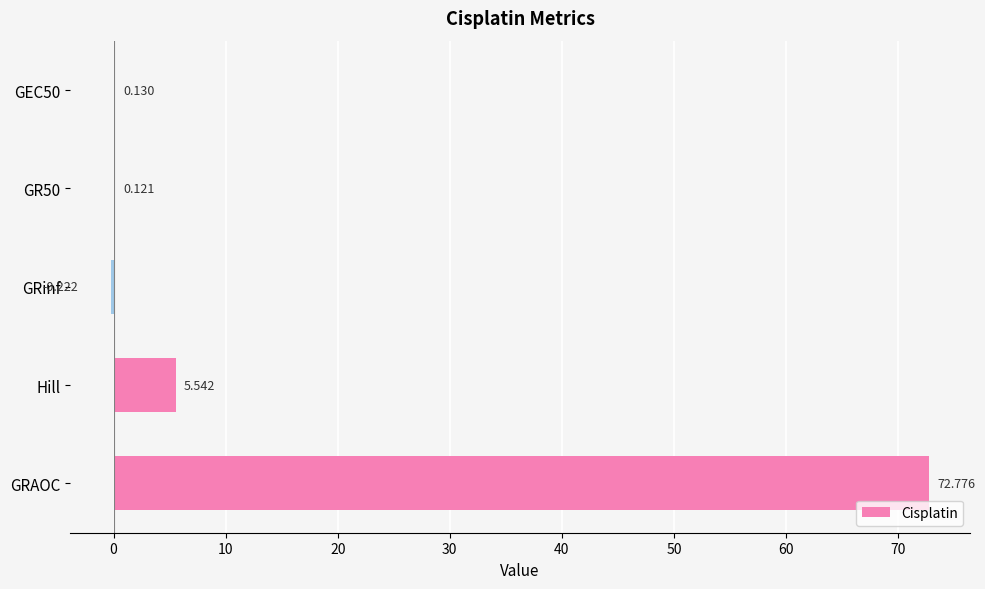

At which label is the value closest to 36?

Hill